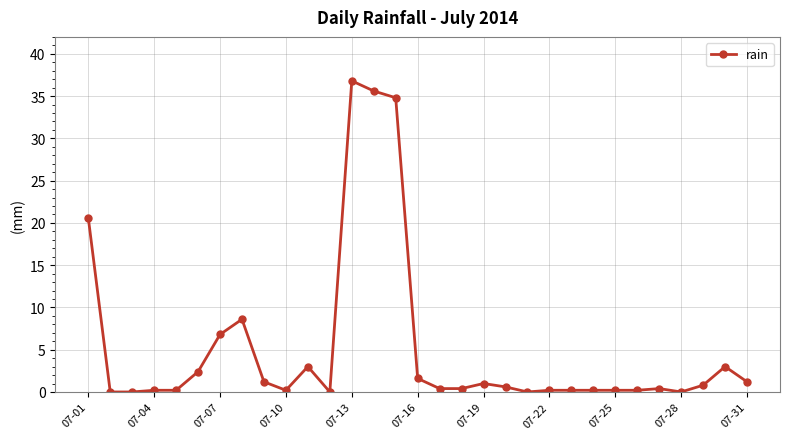

What is the sum of all values?

160.8